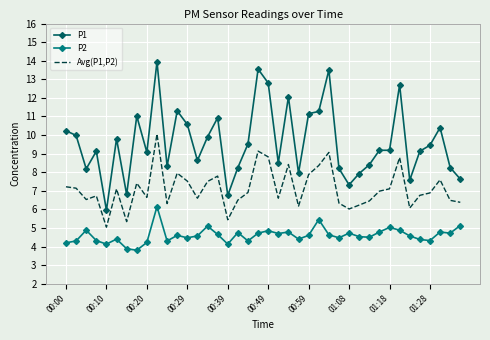

What is the difference between the maximum and minimum values in the Avg(P1,P2) series?

5.0